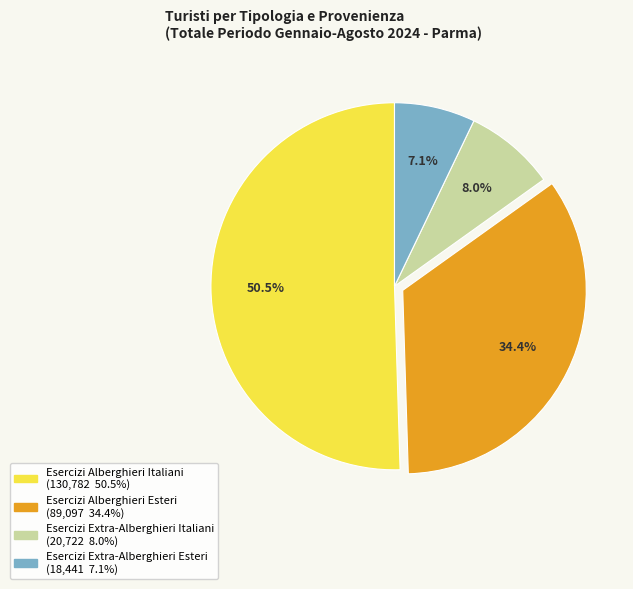

Is Esercizi Extra-Alberghieri Esteri the majority of the pie?

No